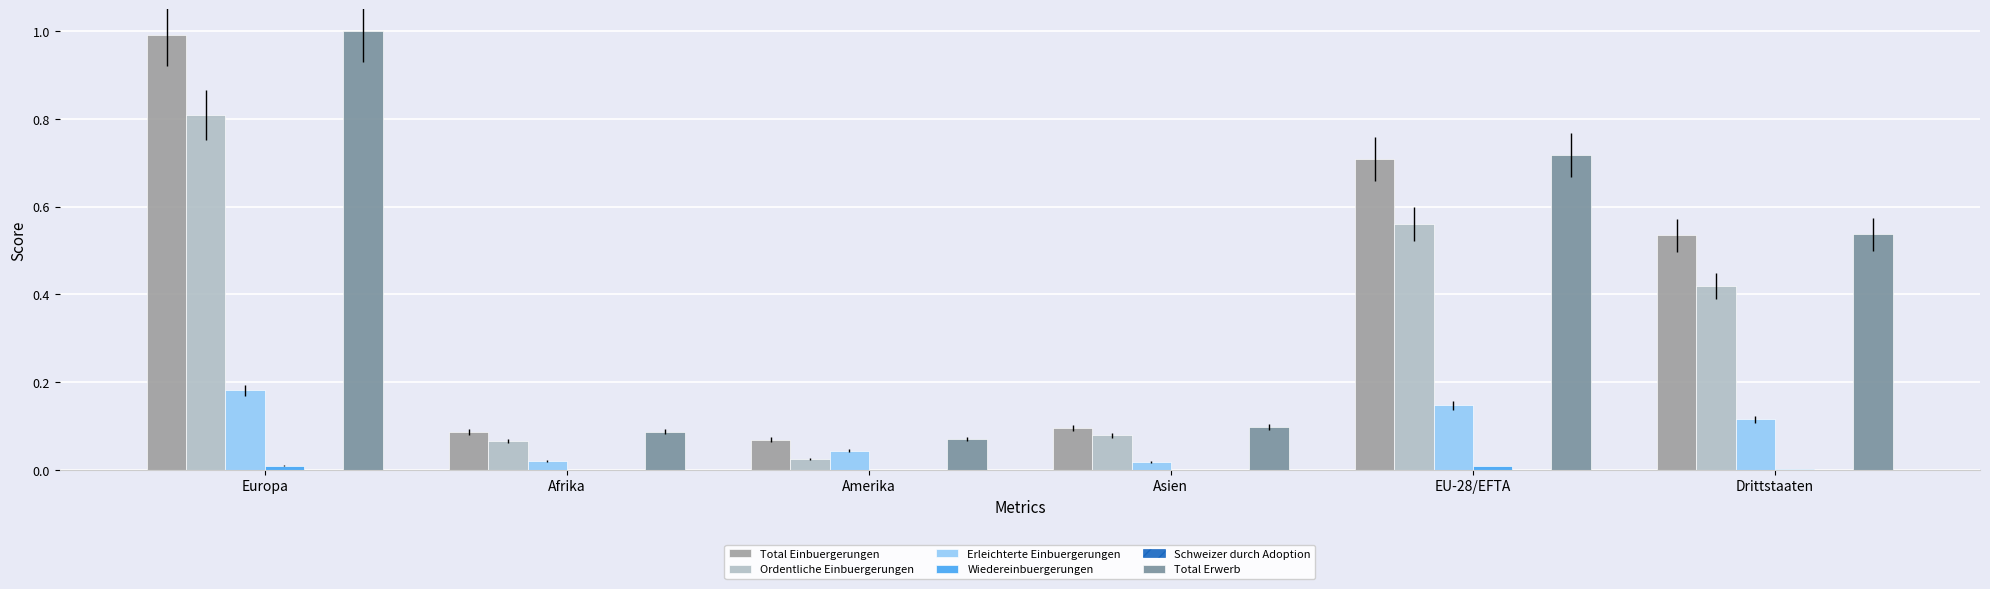

The value of Total Erwerb at Europa is 1.0. True or false?

True